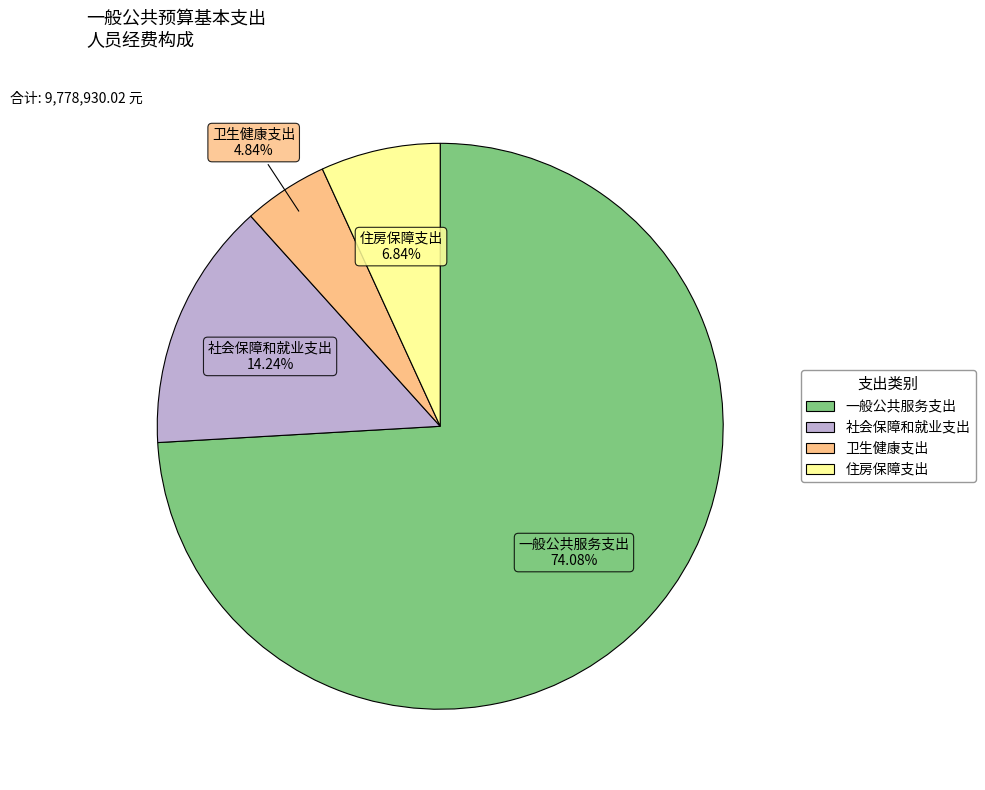

Does any single category account for the majority?

Yes